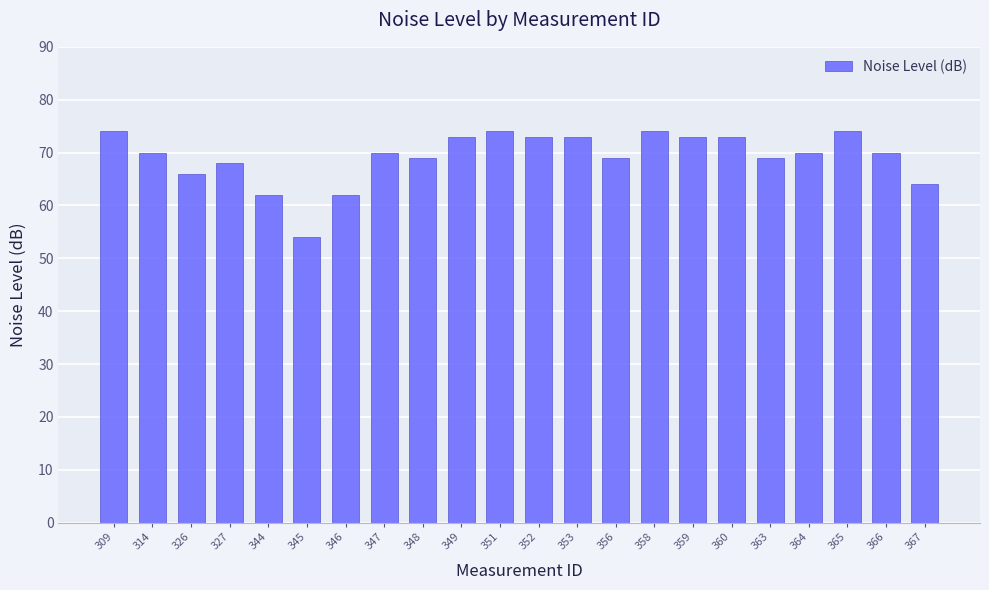

Reading left to right, extract all data points from this chart.

74	70	66	68	62	54	62	70	69	73	74	73	73	69	74	73	73	69	70	74	70	64